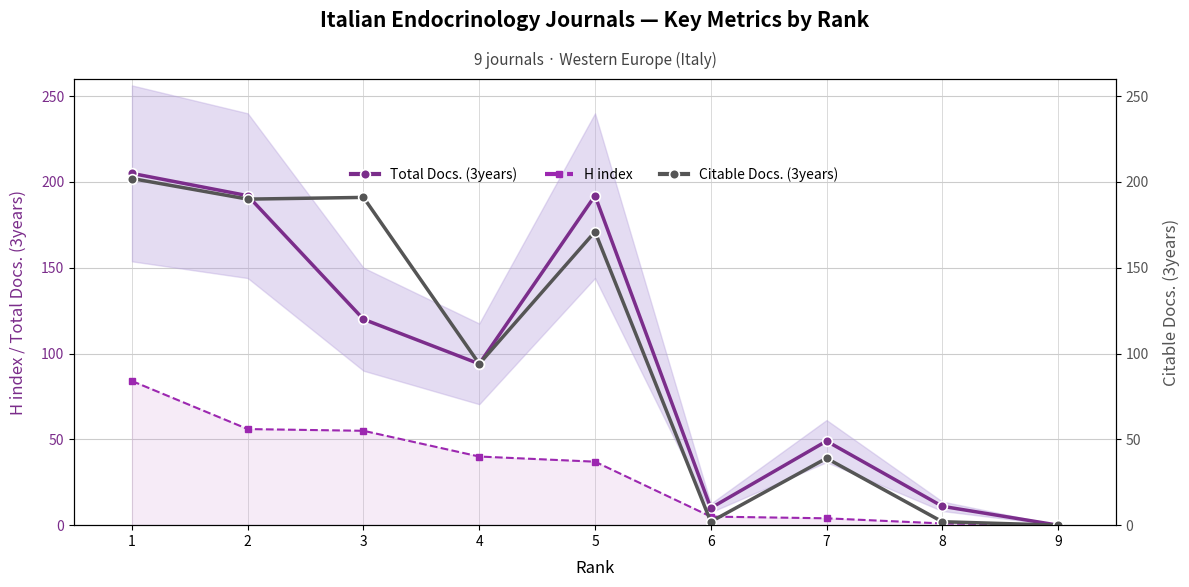

What value does the Total Docs. (3years) series have at 2, to the nearest 10?

190